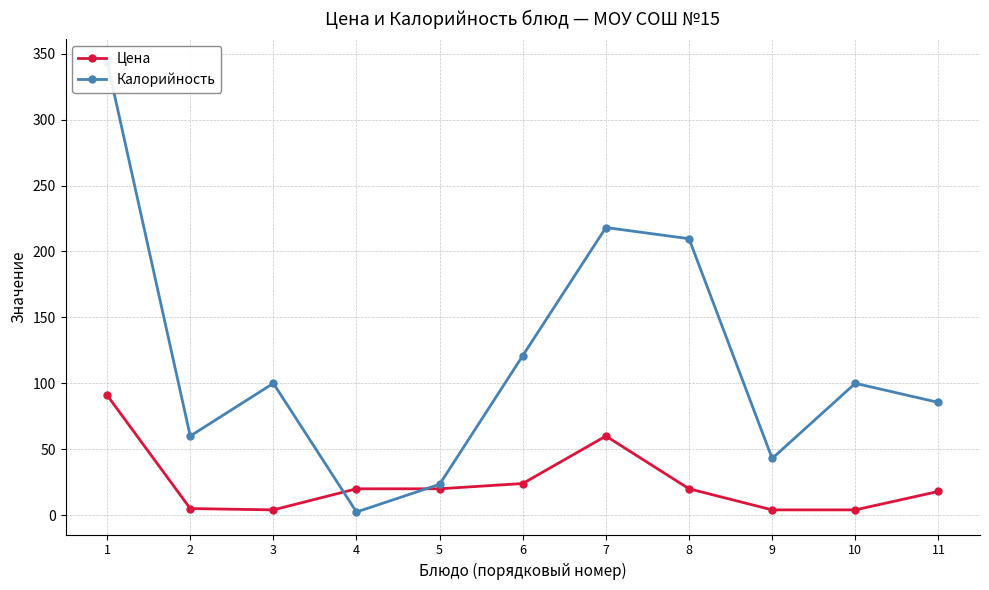

Is the value of Калорийность at 7 greater than the value of Цена at 9?

Yes